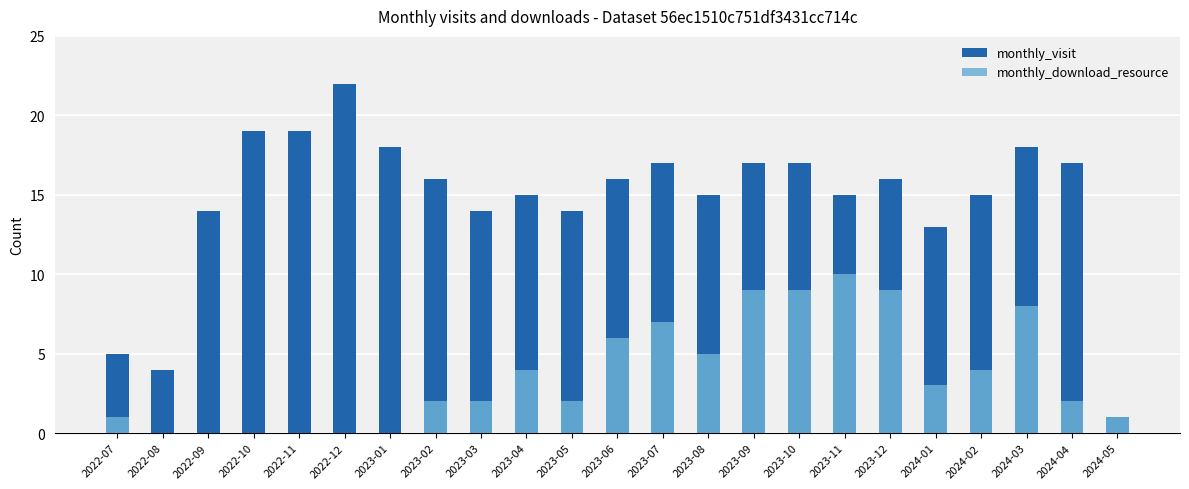

Count the monthly_download_resource values in the range 0 to 7.

18